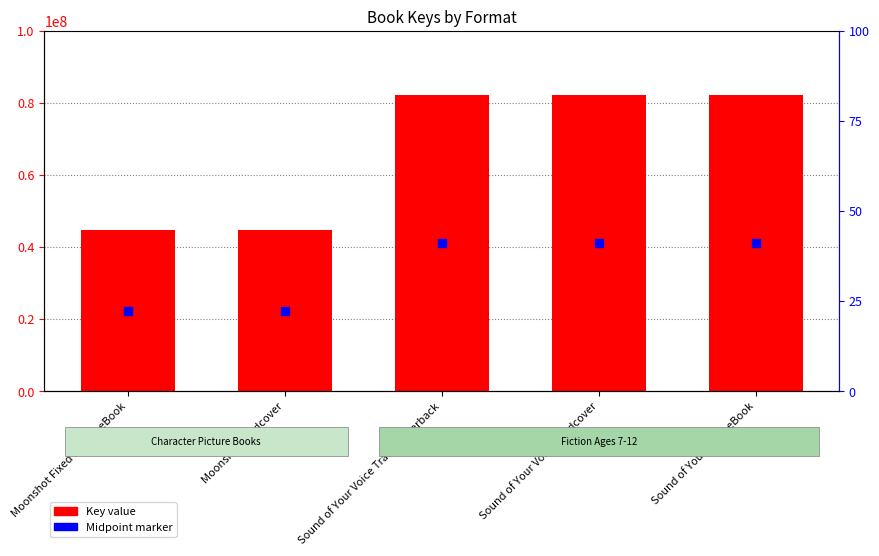

At how many categories does at least one series exceed 38422703?

5